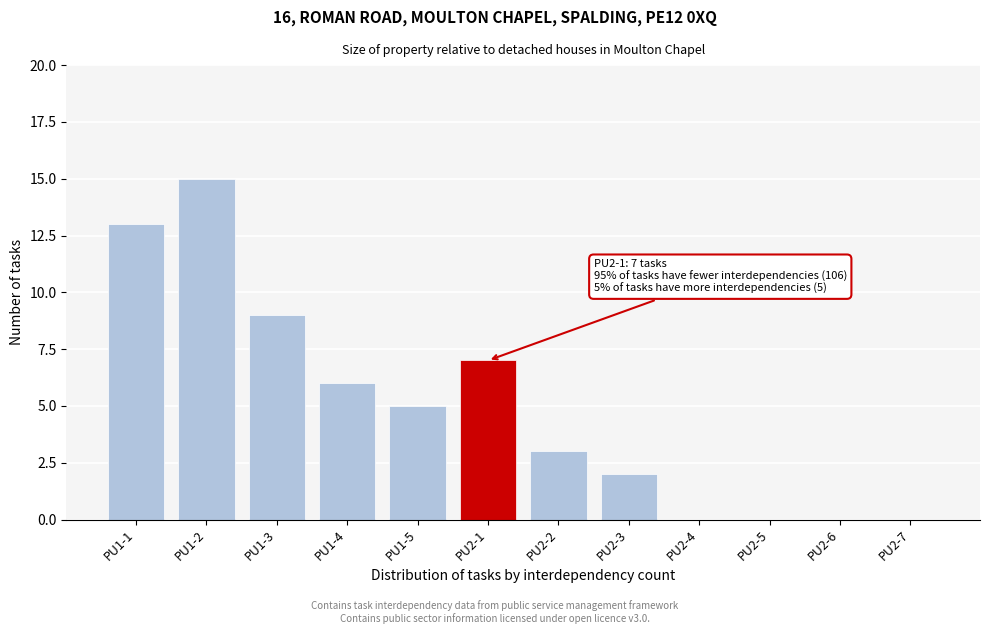

Reading left to right, what are all the values shown in this chart?

PU1-1=13	PU1-2=15	PU1-3=9	PU1-4=6	PU1-5=5	PU2-1=7	PU2-2=3	PU2-3=2	PU2-4=0	PU2-5=0	PU2-6=0	PU2-7=0